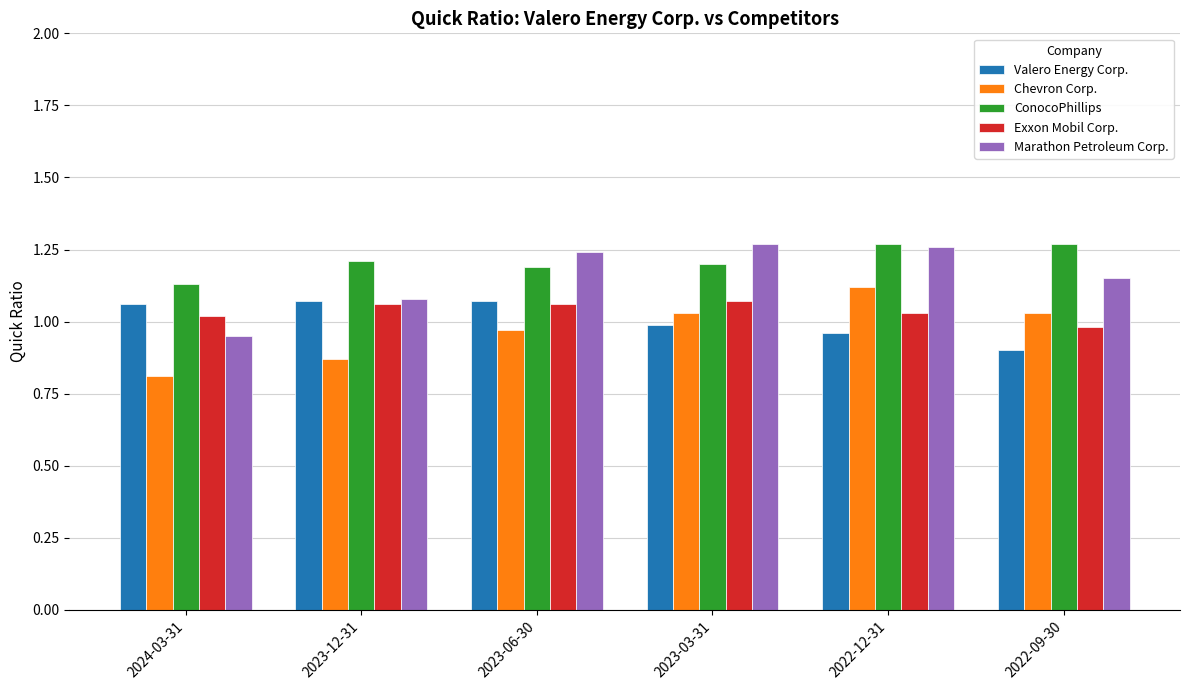

The value of ConocoPhillips at 2023-03-31 is 1.2. True or false?

True